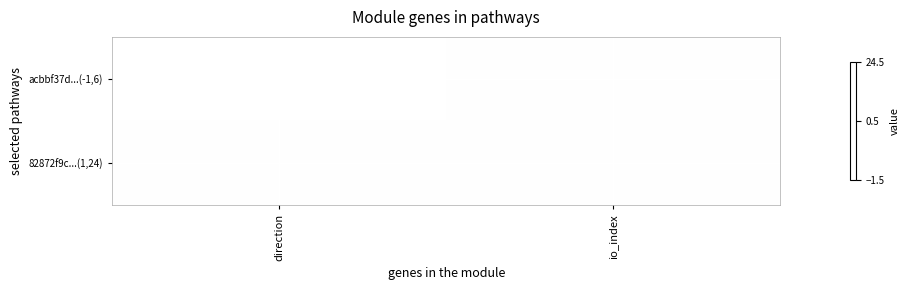

Rank the series at io_index from lowest to highest value.

acbbf37d...(-1,6), 82872f9c...(1,24)